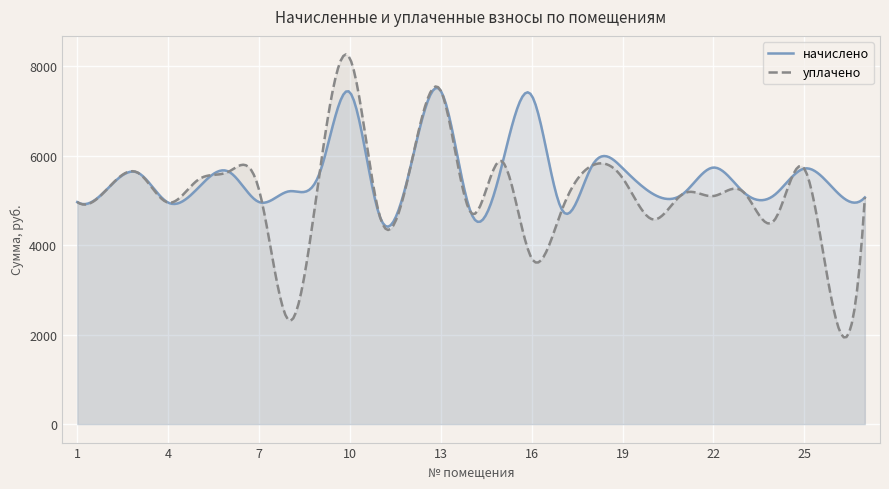

The value of уплачено at 12 is 10184.1. True or false?

False